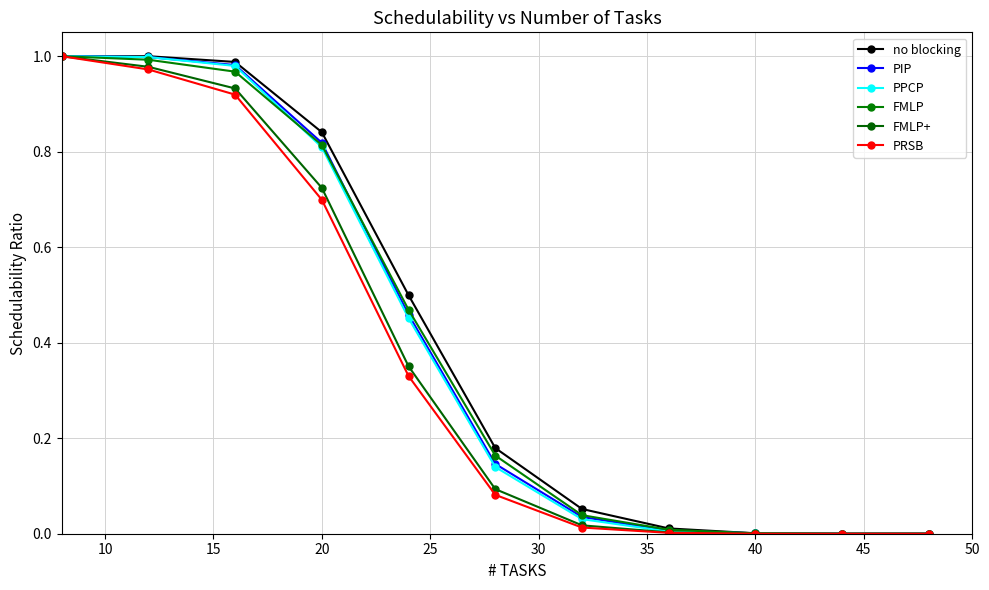

How many distinct data groups are displayed?

6